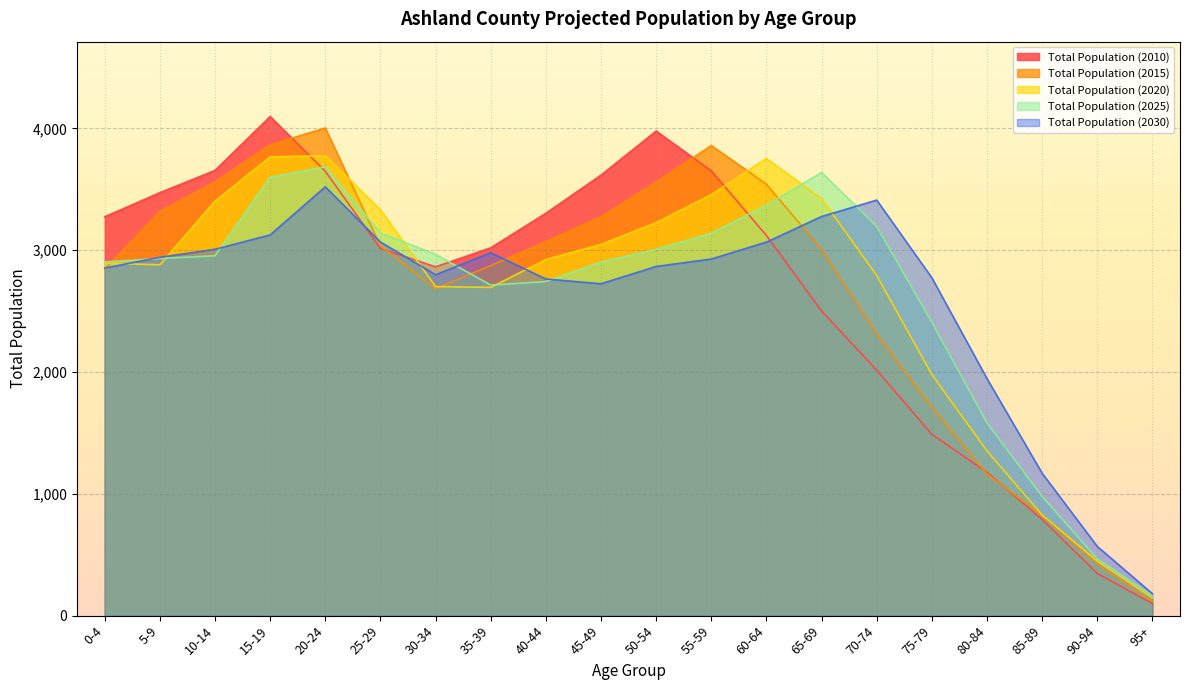

Which series has the largest range (max minus min)?

Total Population (2010)